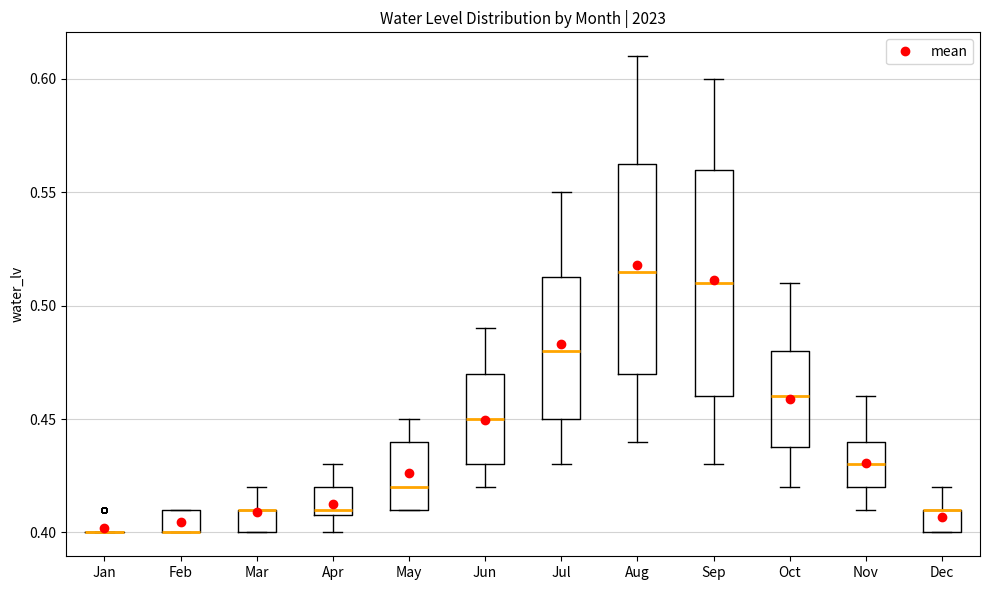

Reading left to right, read every box against the y-axis: the position of its median line, the range the box covers, and the ends of its whiskers. The values are not printed on the chart, so give them approximately, as read against the axis.

Jan: box collapsed to a line at 0.400, whiskers 0.400 to 0.400
Feb: median 0.400 (drawn on the box's lower edge), box 0.400 to 0.410, whiskers 0.400 to 0.410
Mar: median 0.410 (drawn on the box's upper edge), box 0.400 to 0.410, whiskers 0.400 to 0.420
Apr: median 0.410 (just above the box's lower edge), box 0.410 to 0.420, whiskers 0.400 to 0.430
May: median 0.420, box 0.410 to 0.440, whiskers 0.410 to 0.450
Jun: median 0.450, box 0.430 to 0.470, whiskers 0.420 to 0.490
Jul: median 0.480, box 0.450 to 0.515, whiskers 0.430 to 0.550
Aug: median 0.515, box 0.470 to 0.565, whiskers 0.440 to 0.610
Sep: median 0.510, box 0.460 to 0.560, whiskers 0.430 to 0.600
Oct: median 0.460, box 0.440 to 0.480, whiskers 0.420 to 0.510
Nov: median 0.430, box 0.420 to 0.440, whiskers 0.410 to 0.460
Dec: median 0.410 (drawn on the box's upper edge), box 0.400 to 0.410, whiskers 0.400 to 0.420